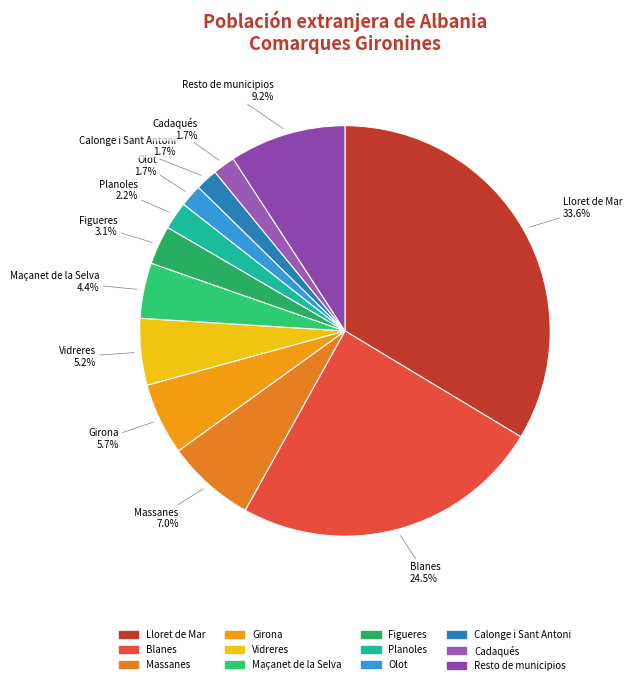

To the nearest percent, what is the difference between the Blanes and Cadaqués slice percentages?

23%